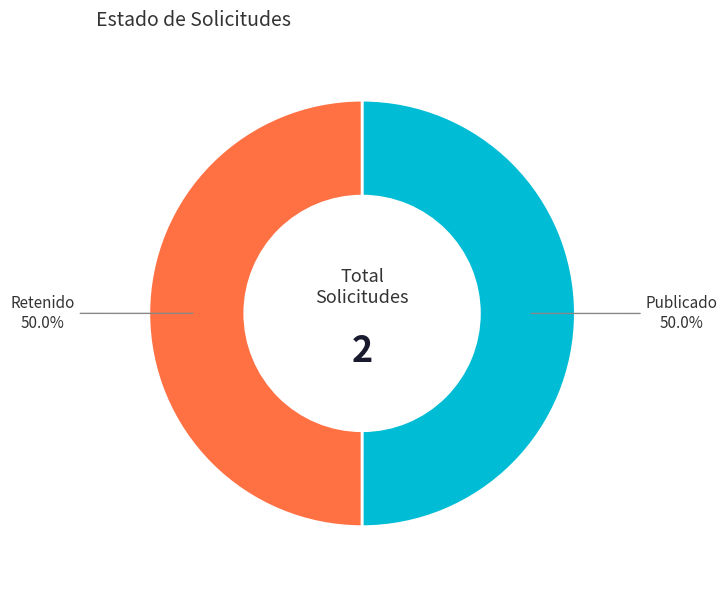

What is the total percentage of Retenido and Publicado?

100.0%